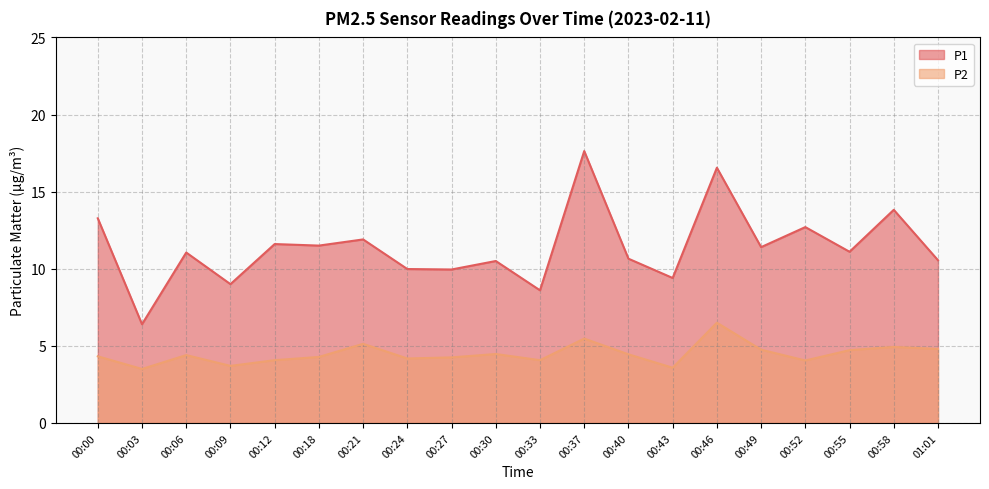

What is the label of the 4th point from the right?

00:52